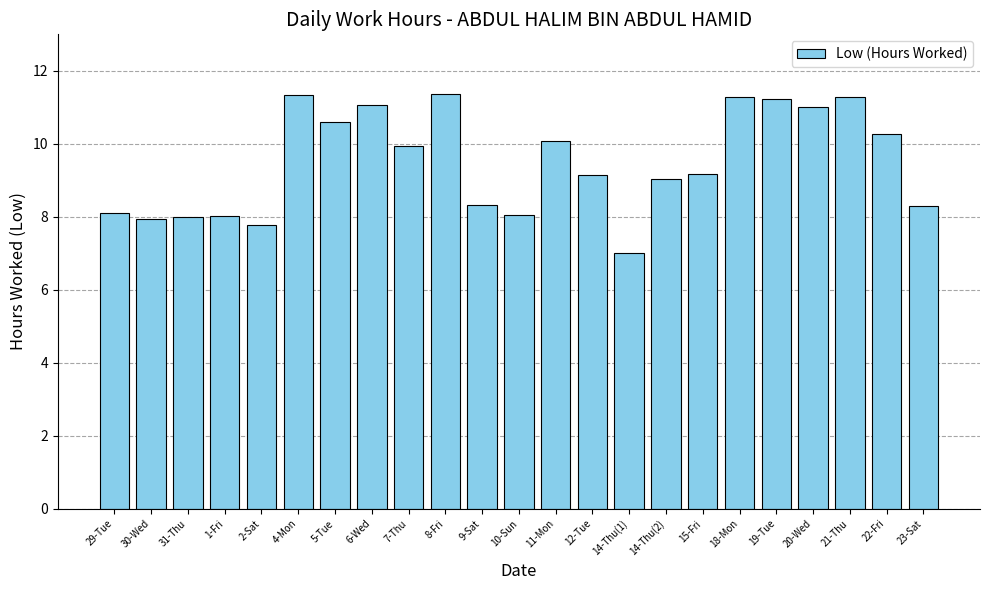

What is the average value?

9.5